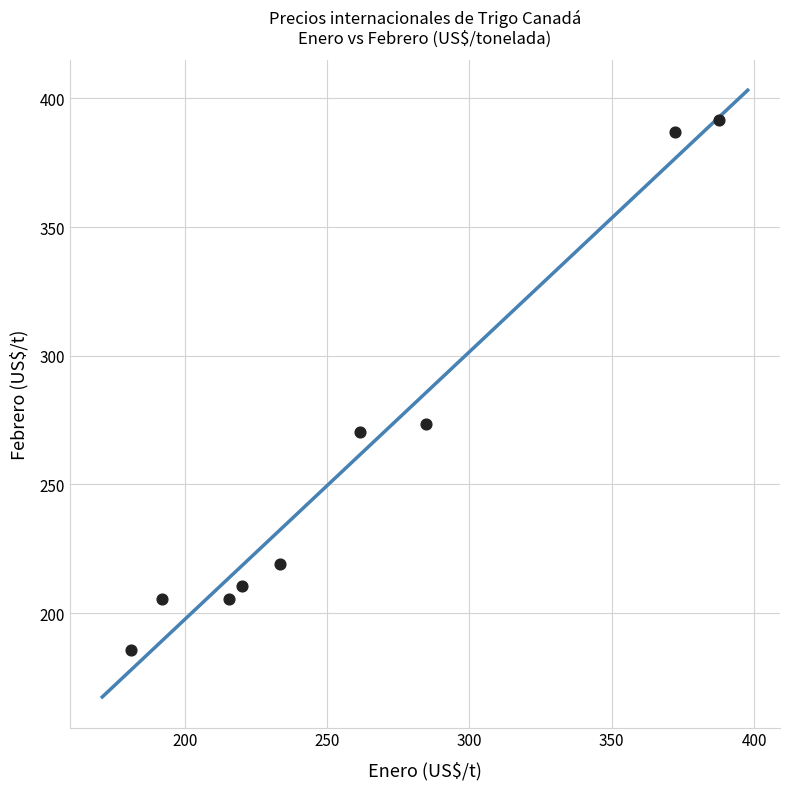

What is the range of X values (max minus min)?

206.7